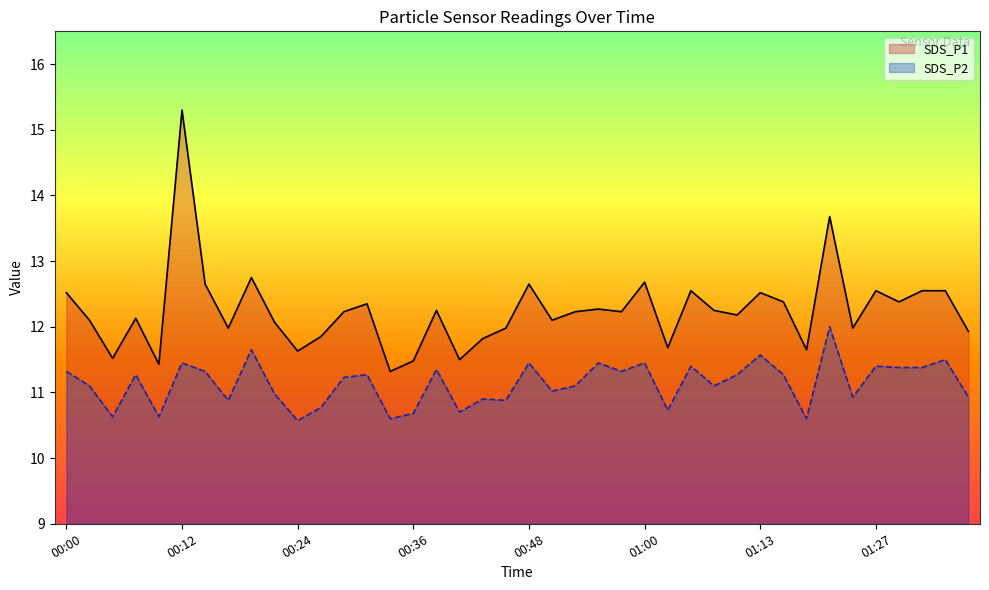

What is the lowest value of the SDS_P2 series?

10.6